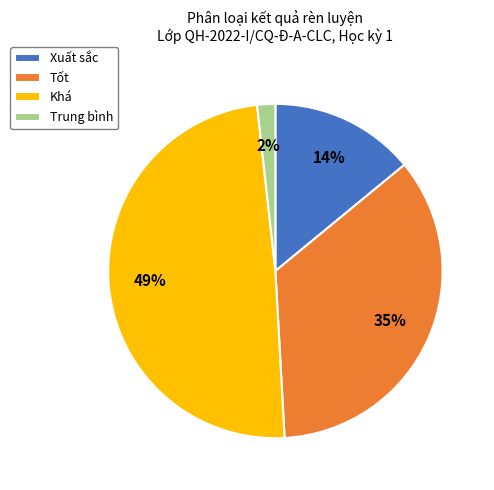

Does Khá account for over 50% of the chart?

No